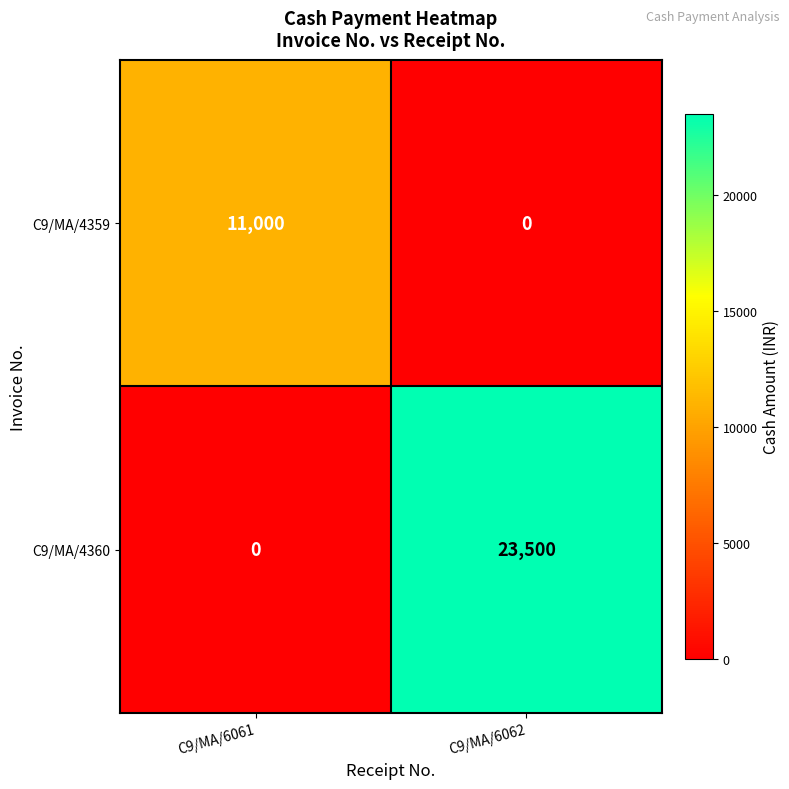

What is the total value across all series at C9/MA/6062?

23500